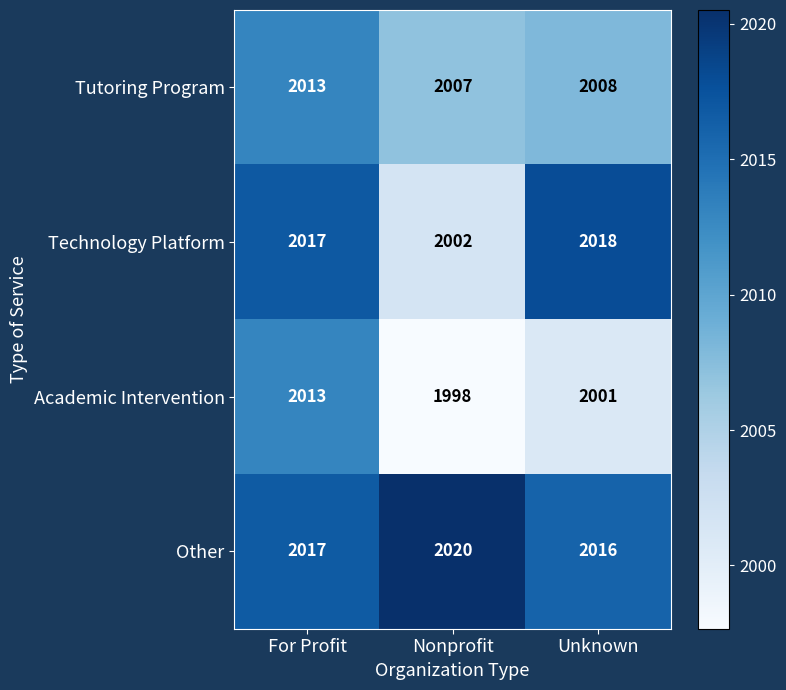

What is the sum of the Academic Intervention values at Unknown and Nonprofit?

3999